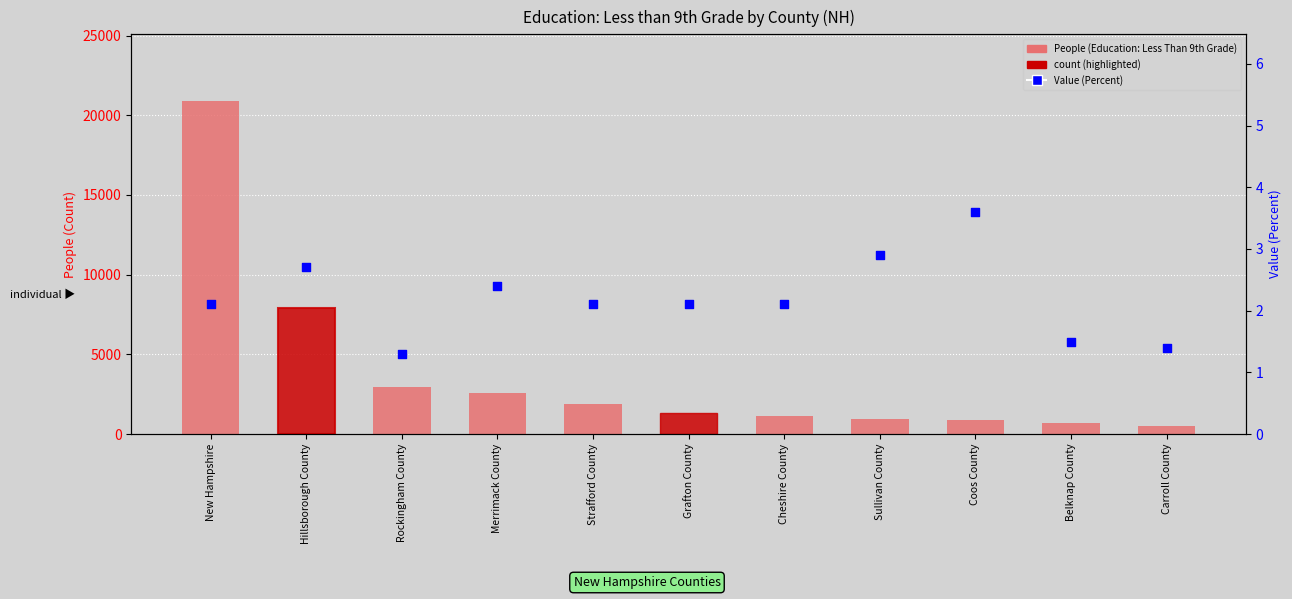

At which category is the sum across all series the highest?

New Hampshire